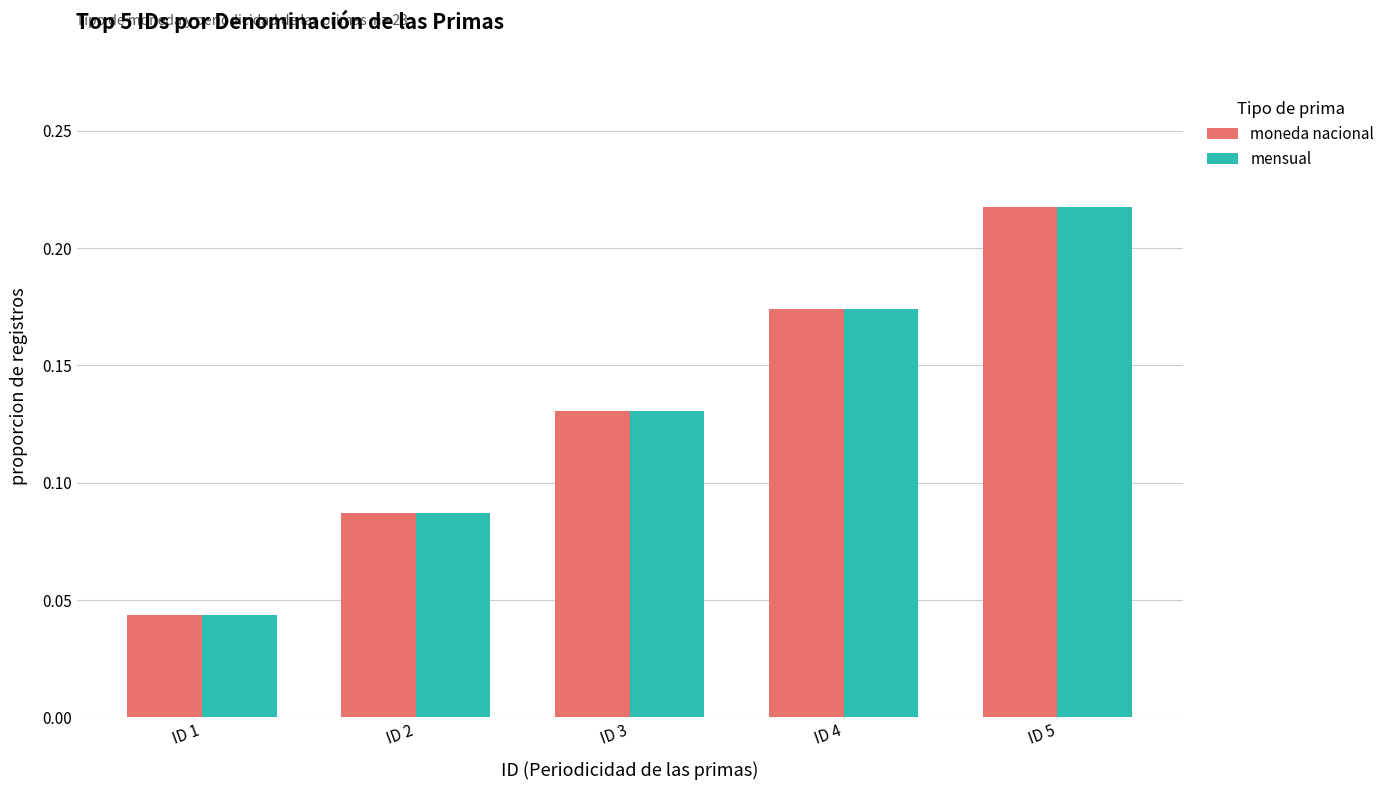

Which category has the highest value across all series?

ID 5